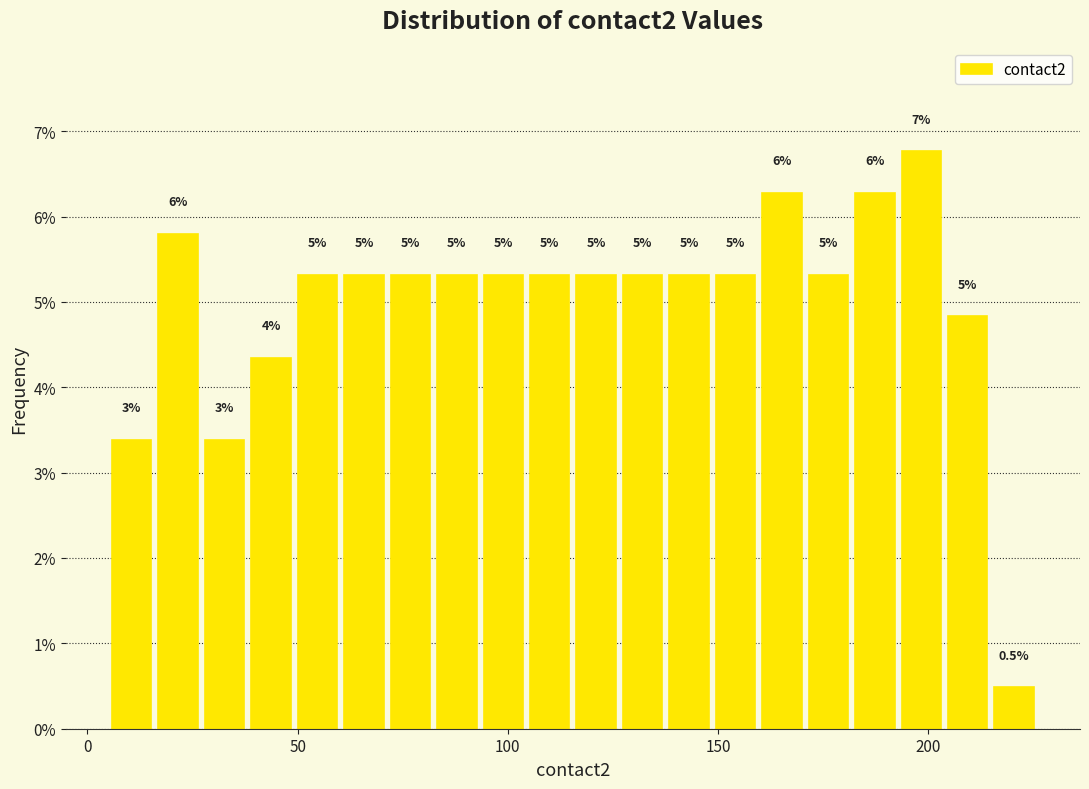

Read against the x-axis, roughly where is the centre of the tallest bar?

200